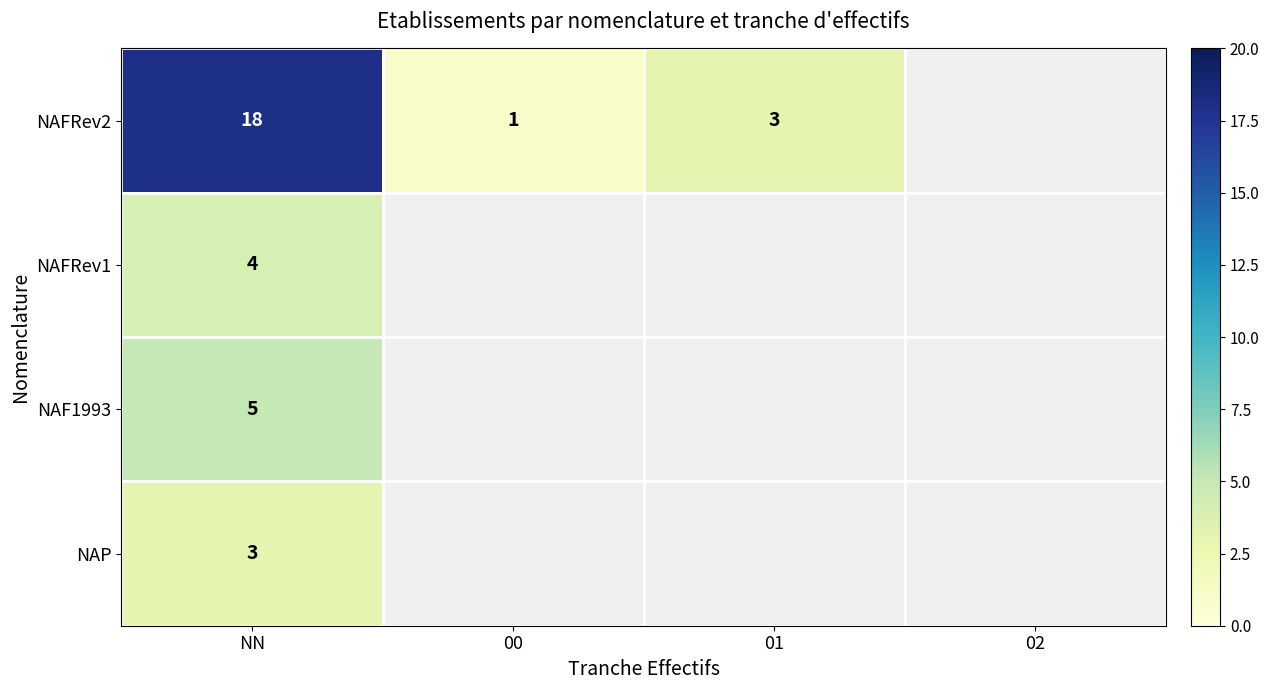

True or false: NAP has a value of 2 at NN.

False